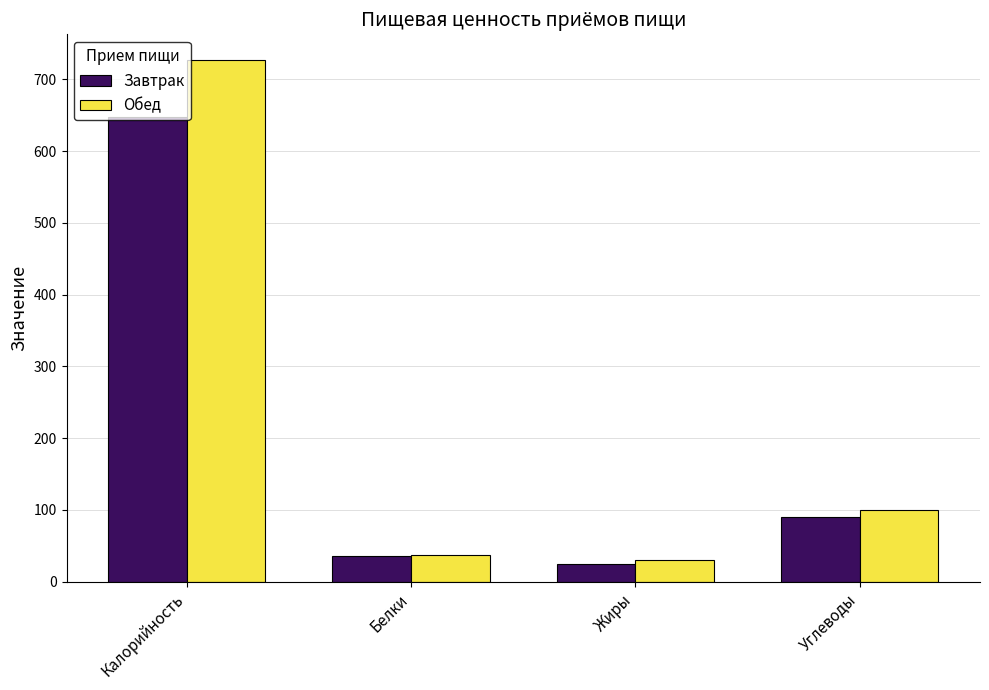

What is the label of the 1st bar from the left?

Калорийность